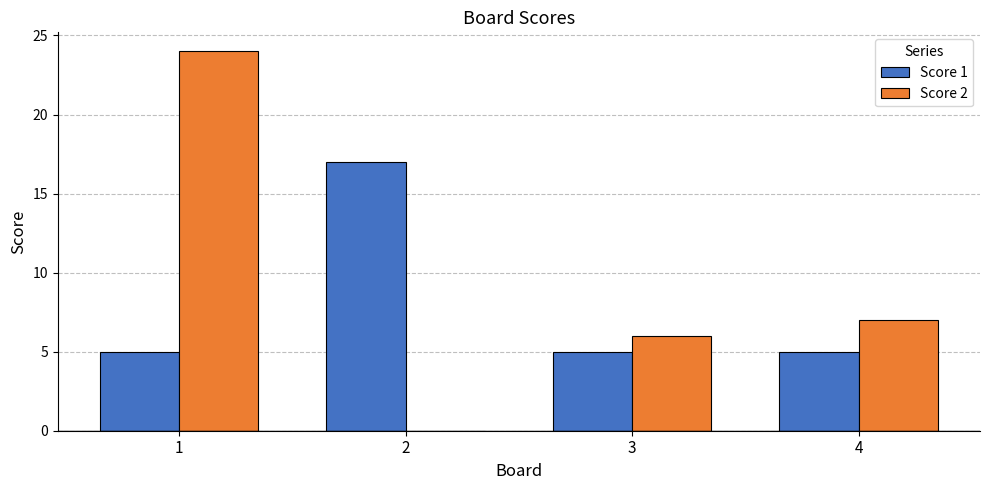

What is the approximate value of Score 1 at 3, to the nearest 5?

5